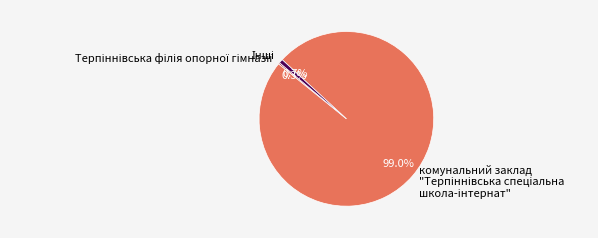

Is there a majority slice in this chart?

Yes